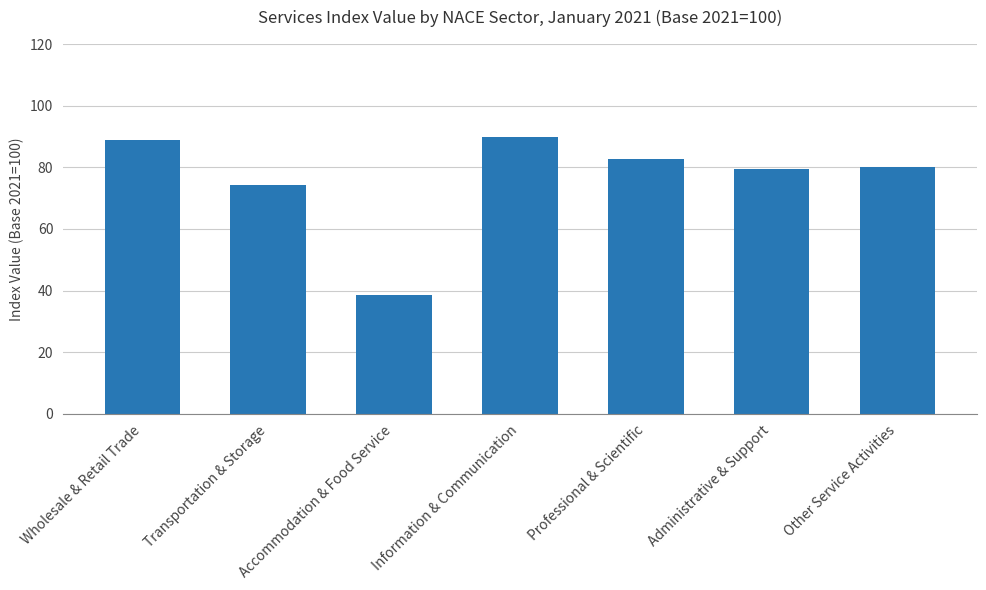

What is the greatest value displayed?

89.9